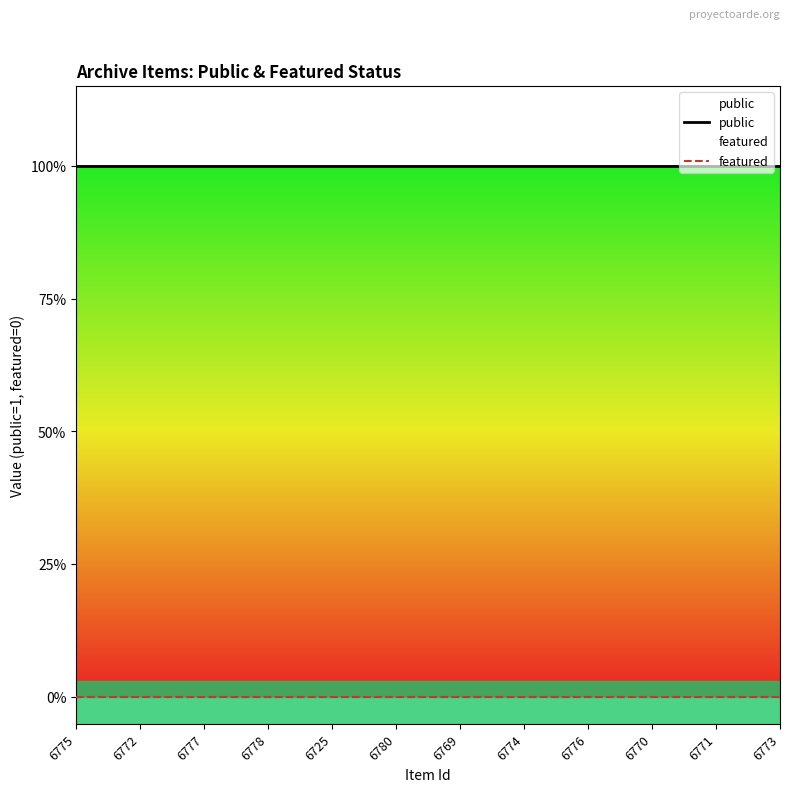

Rank the series by their maximum value, from lowest to highest.

featured, public